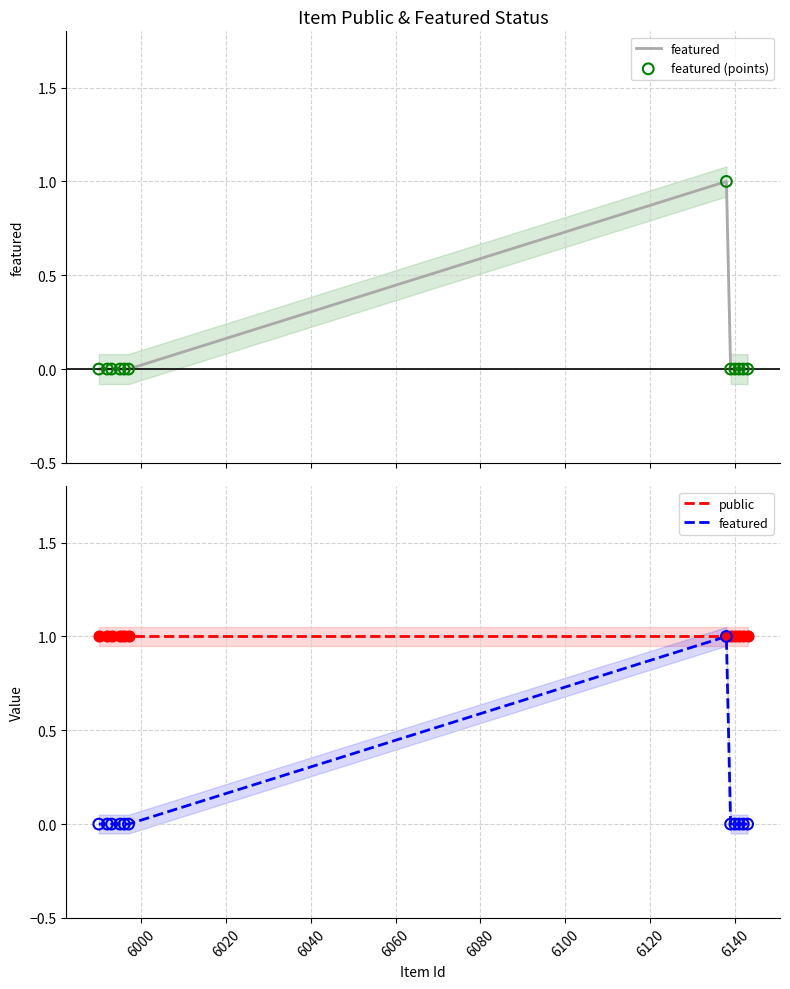

What are all the series names shown in the legend?

featured, featured (points), public